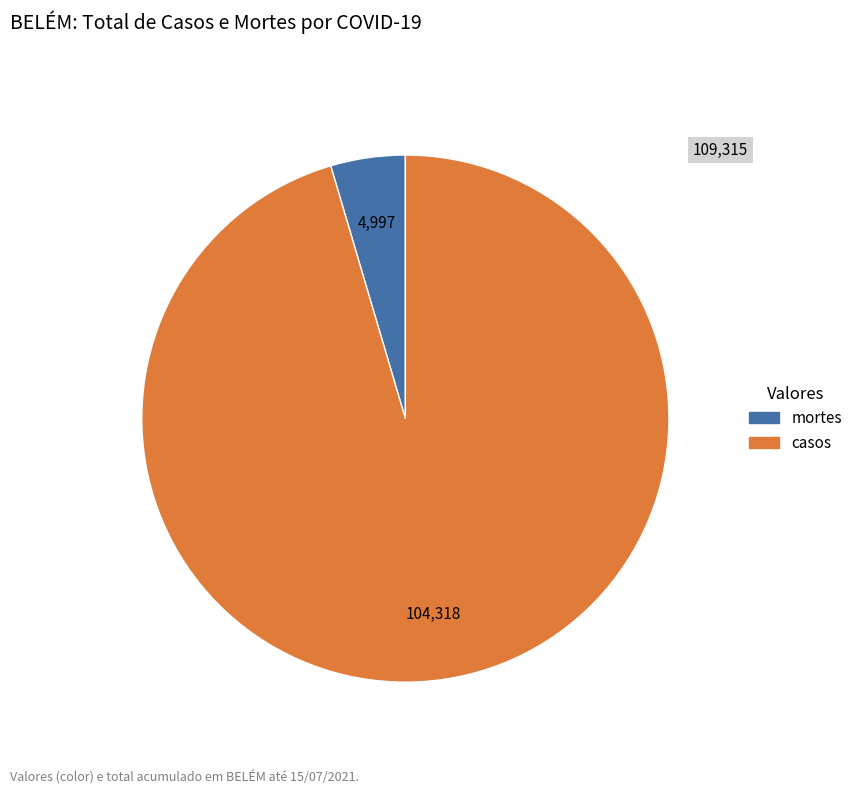

Which category has the smallest portion of the pie?

mortes